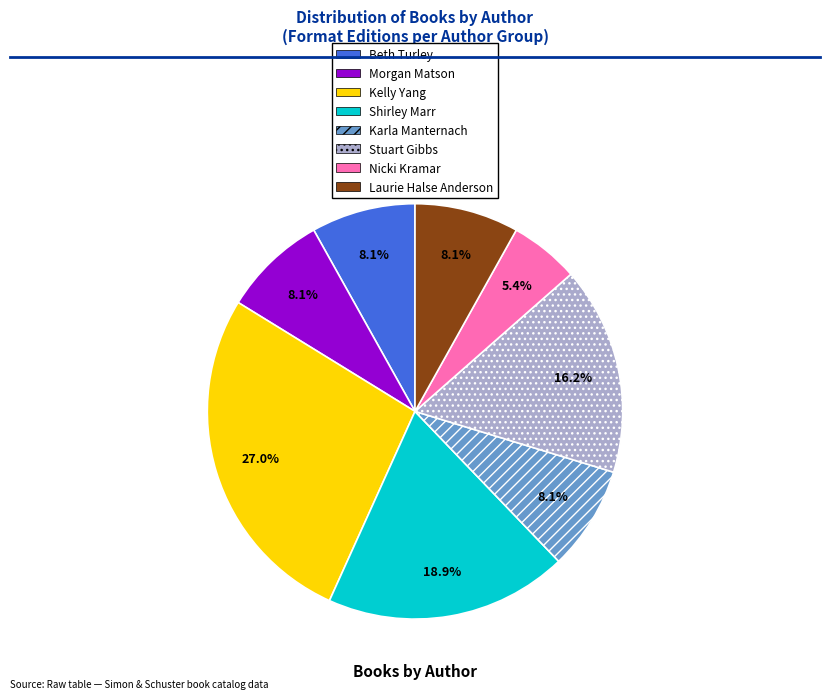

Is there a majority slice in this chart?

No